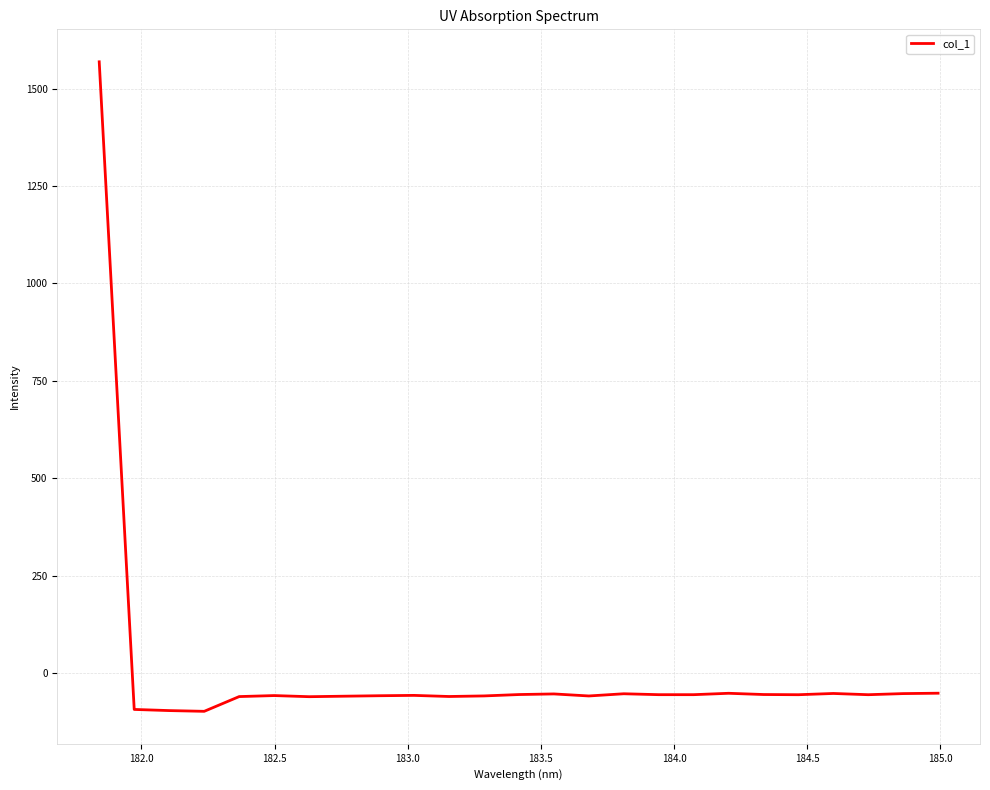

What is the difference between the maximum and minimum values?

1667.0